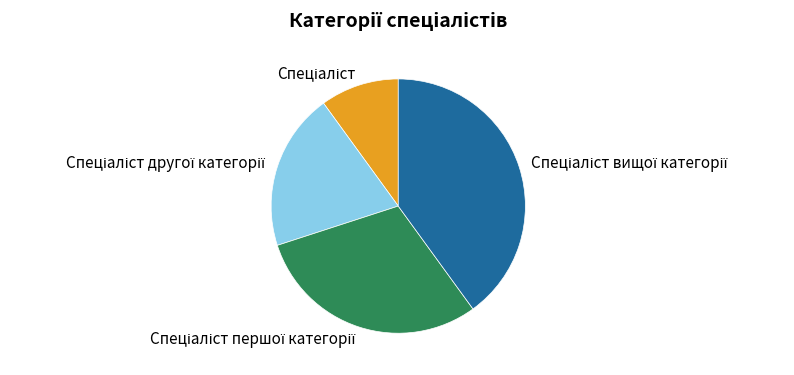

How many segments does this pie chart have?

4